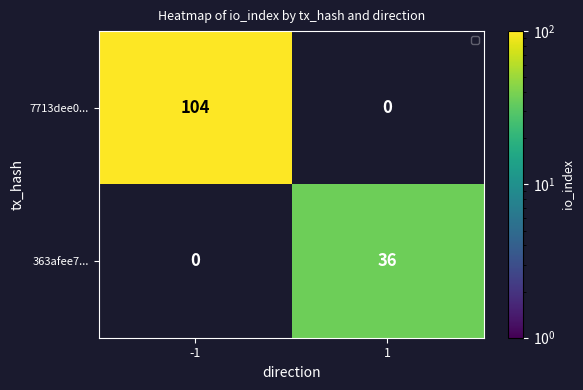

Is it true that 363afee7... equals -13 at -1?

False